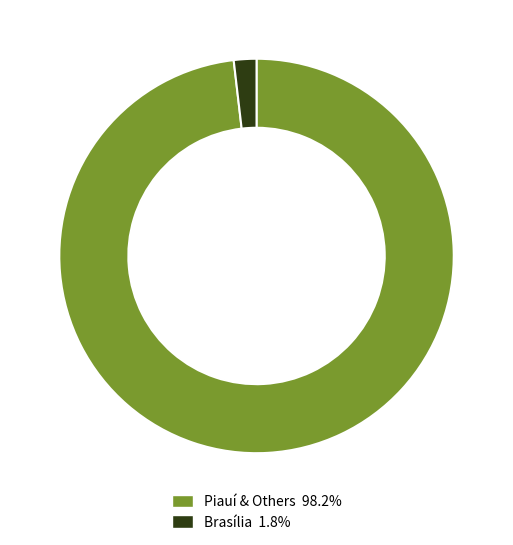

Is there a majority slice in this chart?

Yes